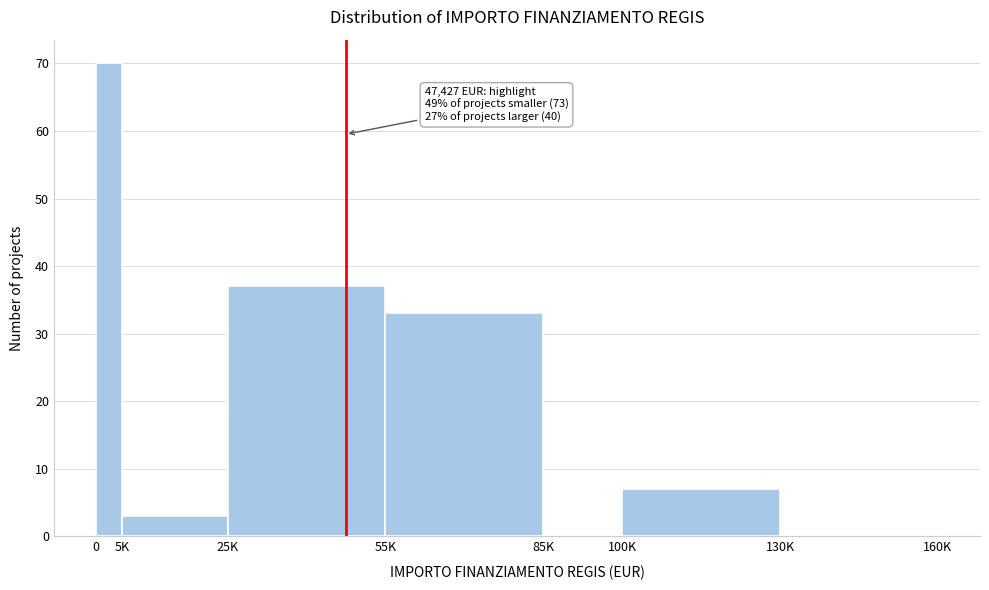

Reading left to right, transcribe all the data shown in this chart.

0=70	5K=3	25K=37	55K=33	85K=0	100K=7	130K=0